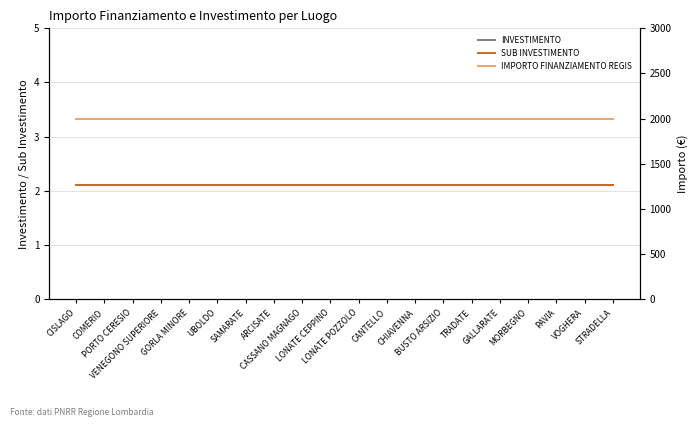

What is the sum of the SUB INVESTIMENTO values at UBOLDO and CHIAVENNA?

4.2